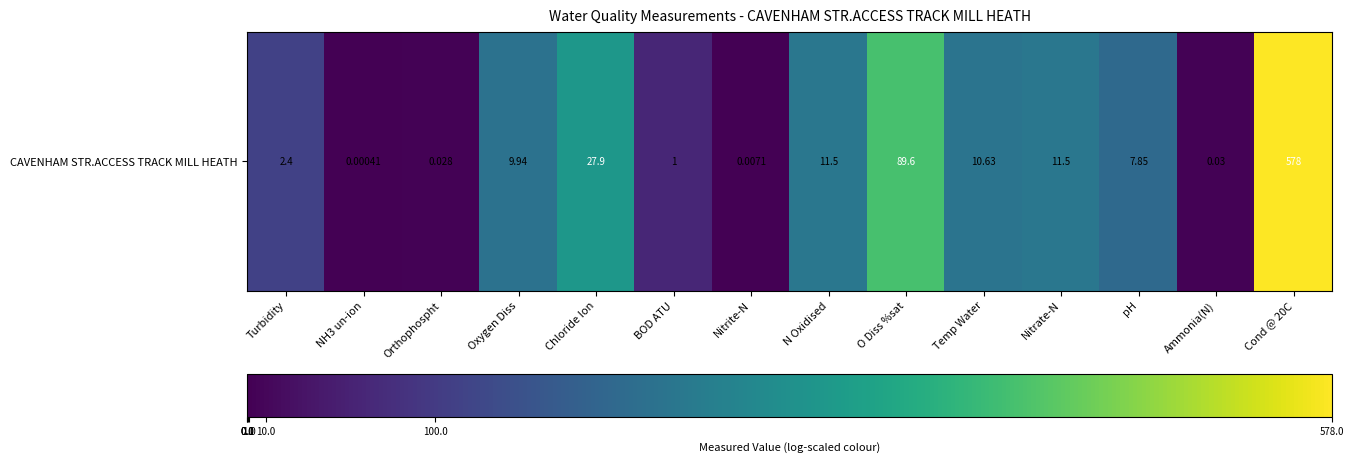

At which label does the data first exceed 2?

Oxygen Diss